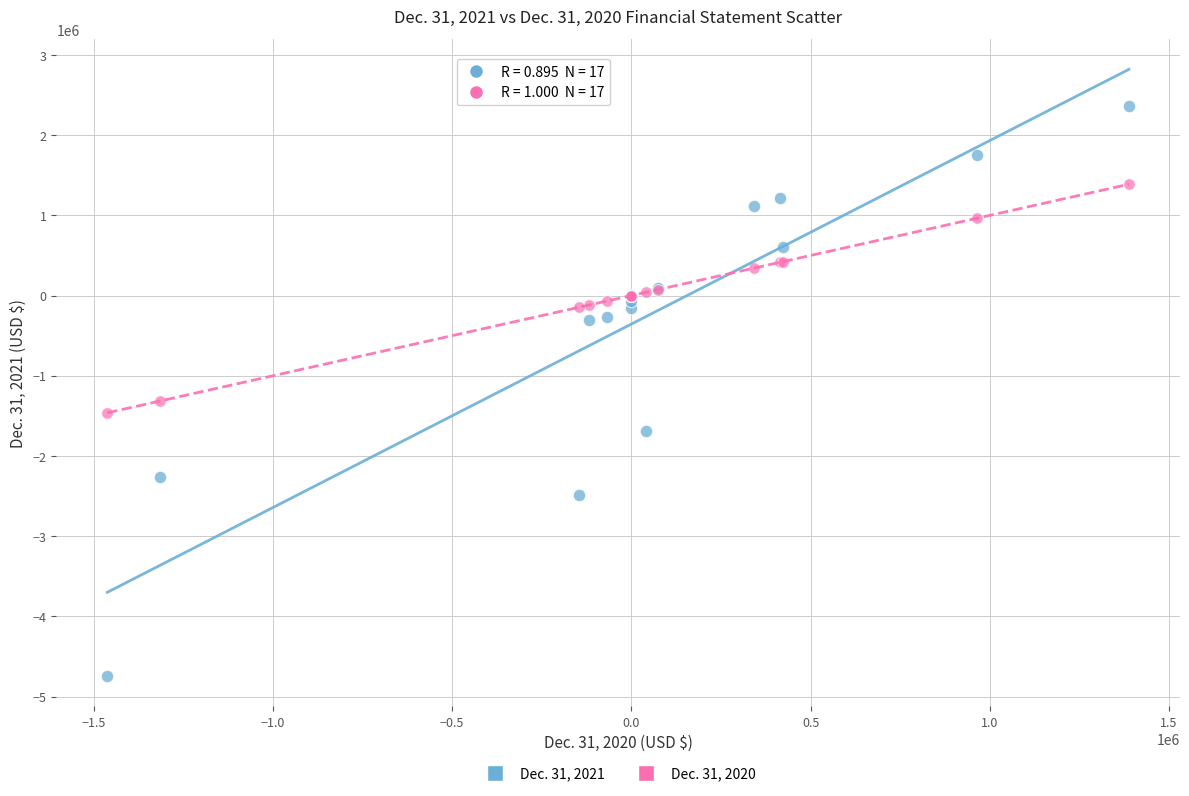

Across all series, what Y value is closest to -1192260?

-1315102